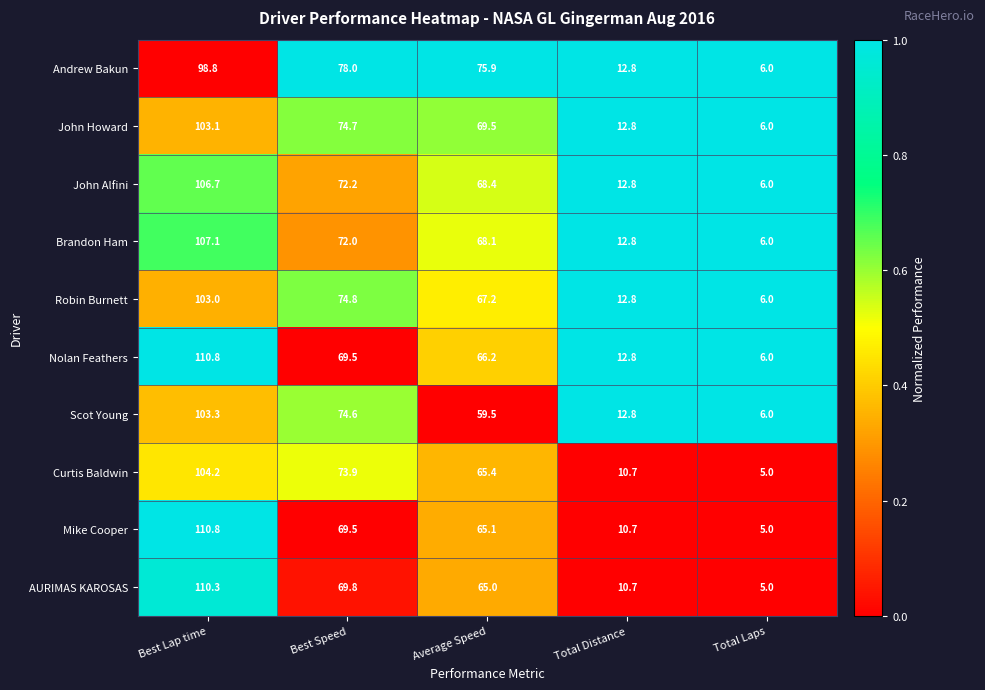

Where does the Scot Young series first go above 59?

Best Lap time